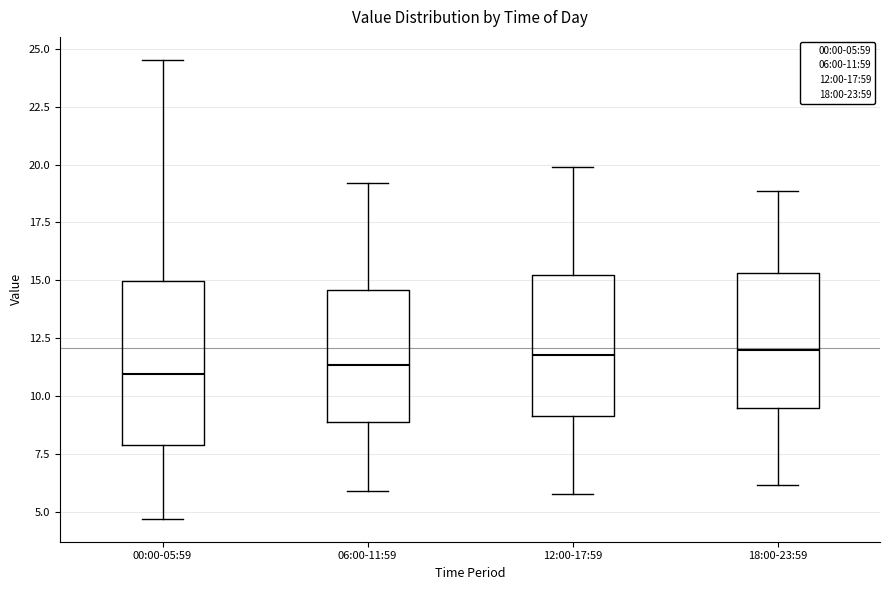

Reading left to right, transcribe this box plot: for each box, give where its median line is, the range the box spans, and where its two whiskers end, as read against the y-axis. The values are not printed on the chart, so give them approximately, as read against the axis.

00:00-05:59: median 11.0, box 8.0 to 15.0, whiskers 4.5 to 24.5
06:00-11:59: median 11.5, box 9.0 to 14.5, whiskers 6.0 to 19.0
12:00-17:59: median 12.0, box 9.0 to 15.0, whiskers 6.0 to 20.0
18:00-23:59: median 12.0, box 9.5 to 15.5, whiskers 6.0 to 19.0